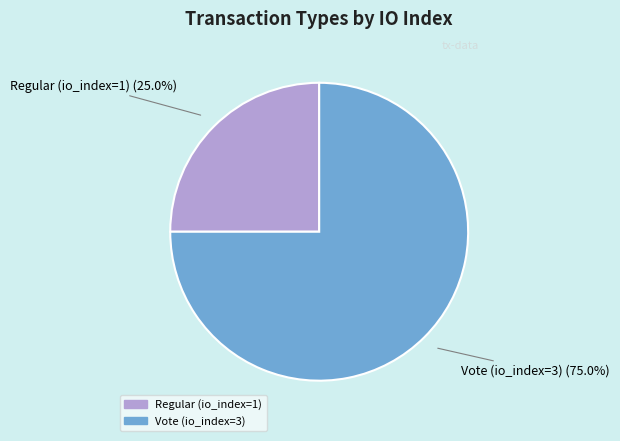

How many slices are in this pie chart?

2